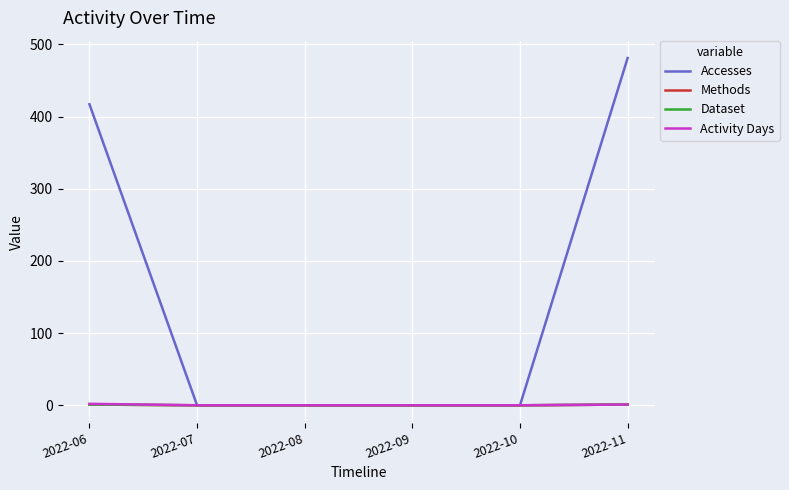

Reading left to right, transcribe all the data shown in this chart.

Accesses: 2022-06=417	2022-07=0	2022-08=0	2022-09=0	2022-10=0	2022-11=481
Methods: 2022-06=1	2022-07=0	2022-08=0	2022-09=0	2022-10=0	2022-11=1
Dataset: 2022-06=1	2022-07=0	2022-08=0	2022-09=0	2022-10=0	2022-11=1
Activity Days: 2022-06=2	2022-07=0	2022-08=0	2022-09=0	2022-10=0	2022-11=1